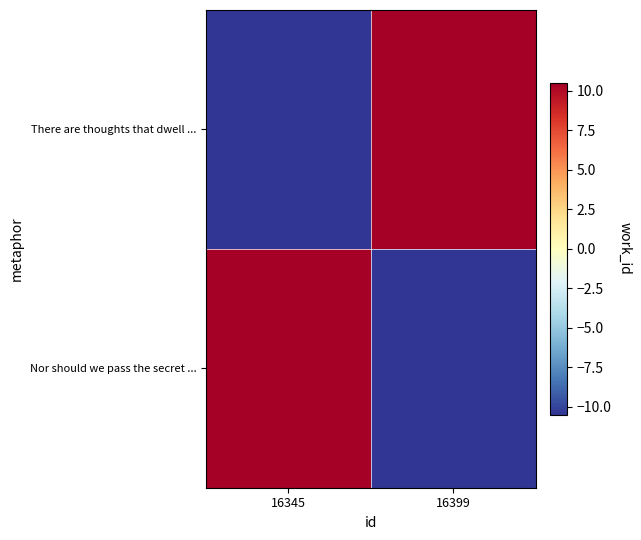

How many series are shown in this chart?

2